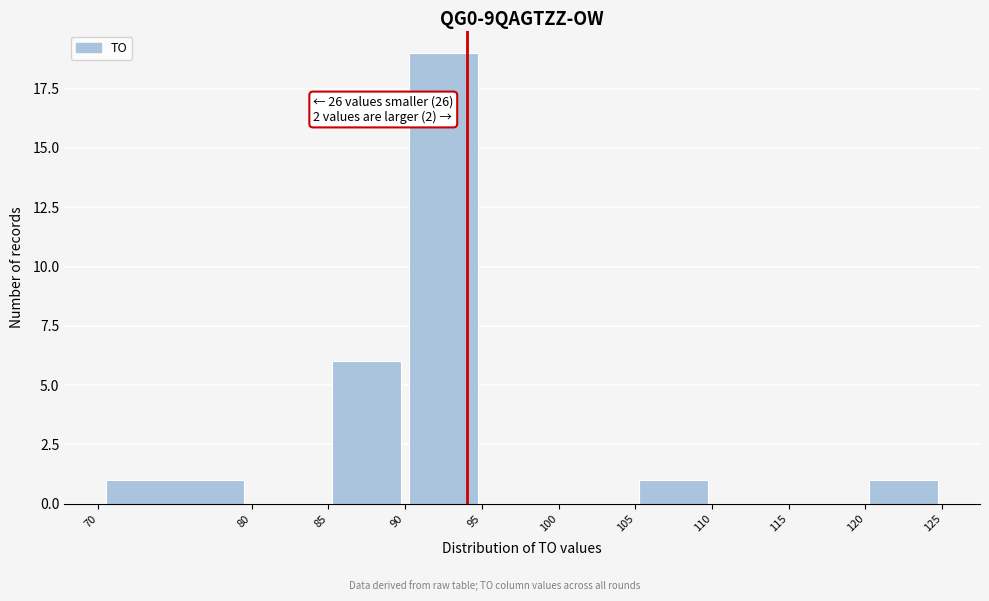

Which range on the x-axis has the tallest bar?

90 to 95